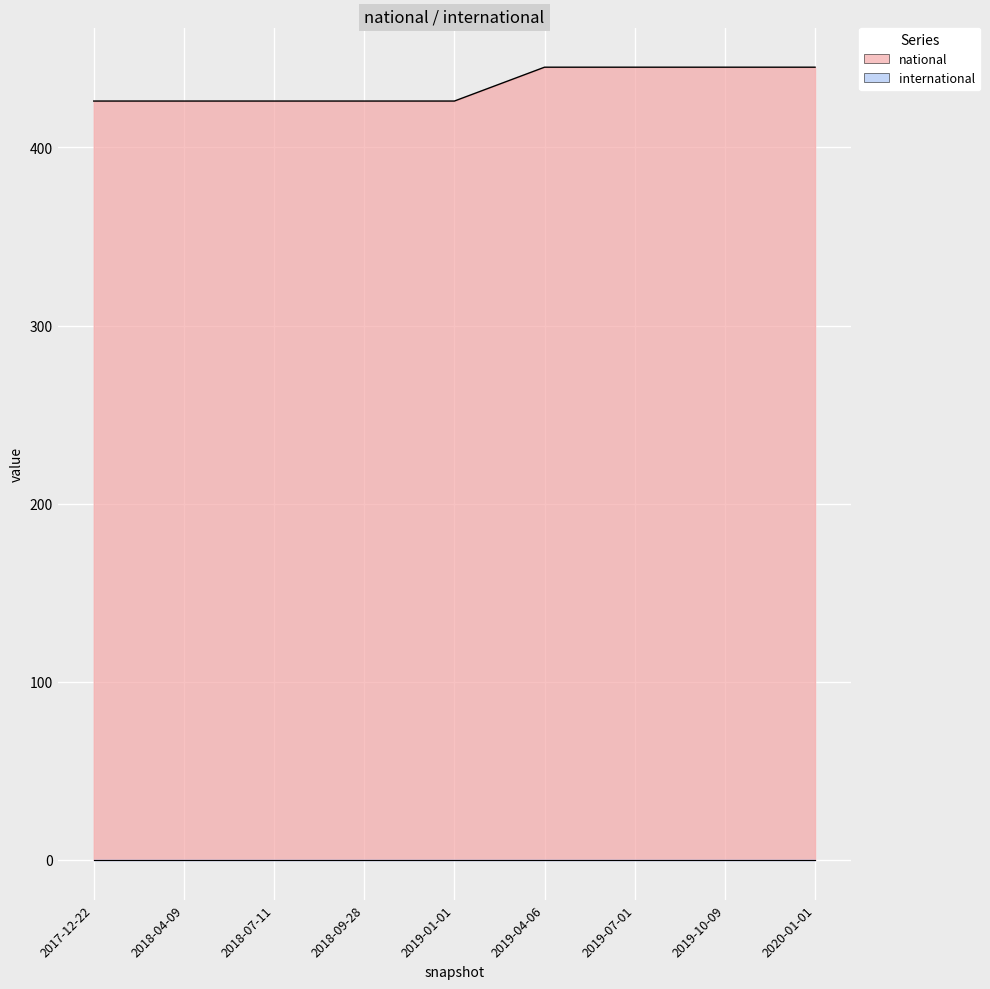

What is the greatest value displayed?

445